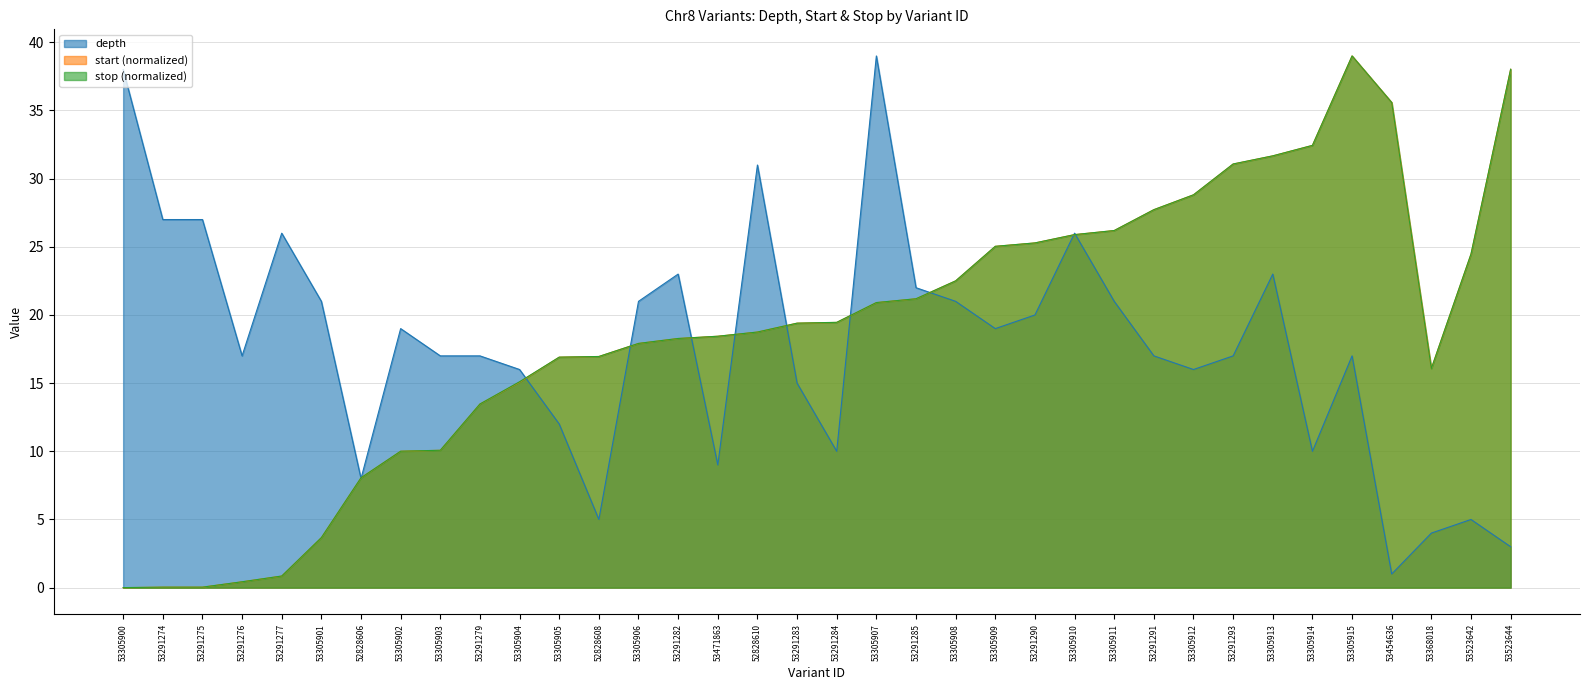

What is the label of the 26th point from the right?

53305904